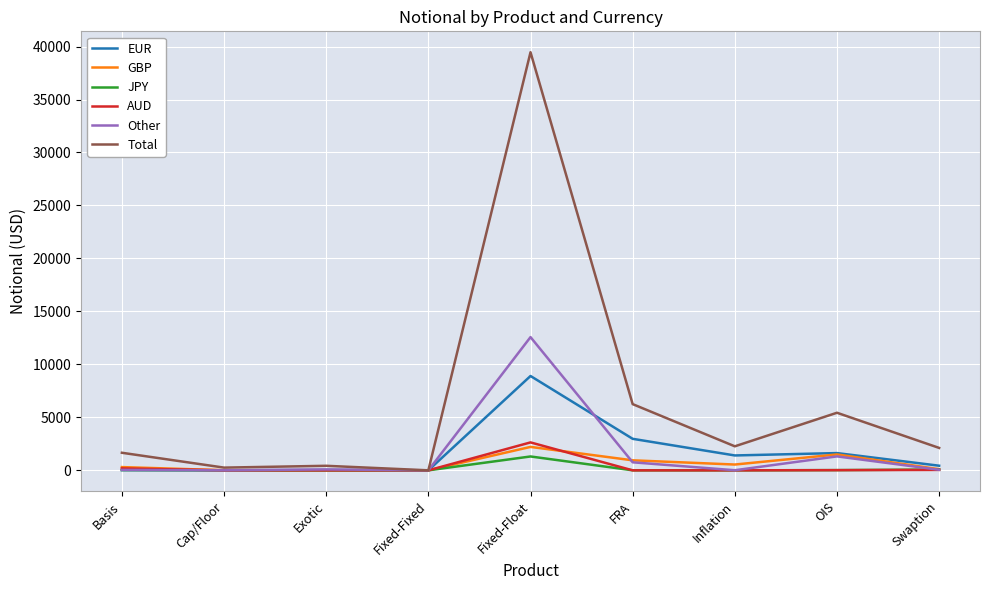

True or false: JPY has a value of 1309 at Fixed-Float.

True